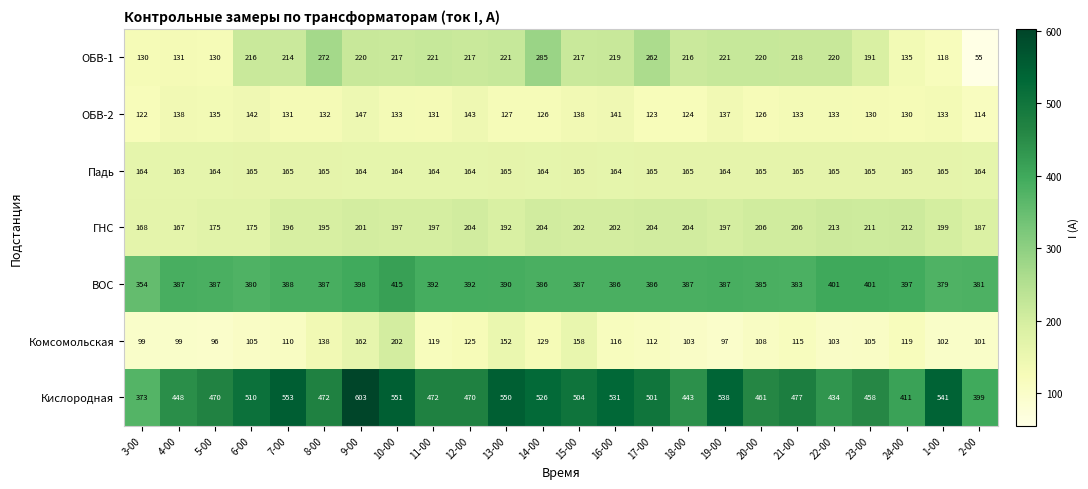

Where does the ОБВ-1 series first go above 217?

8-00